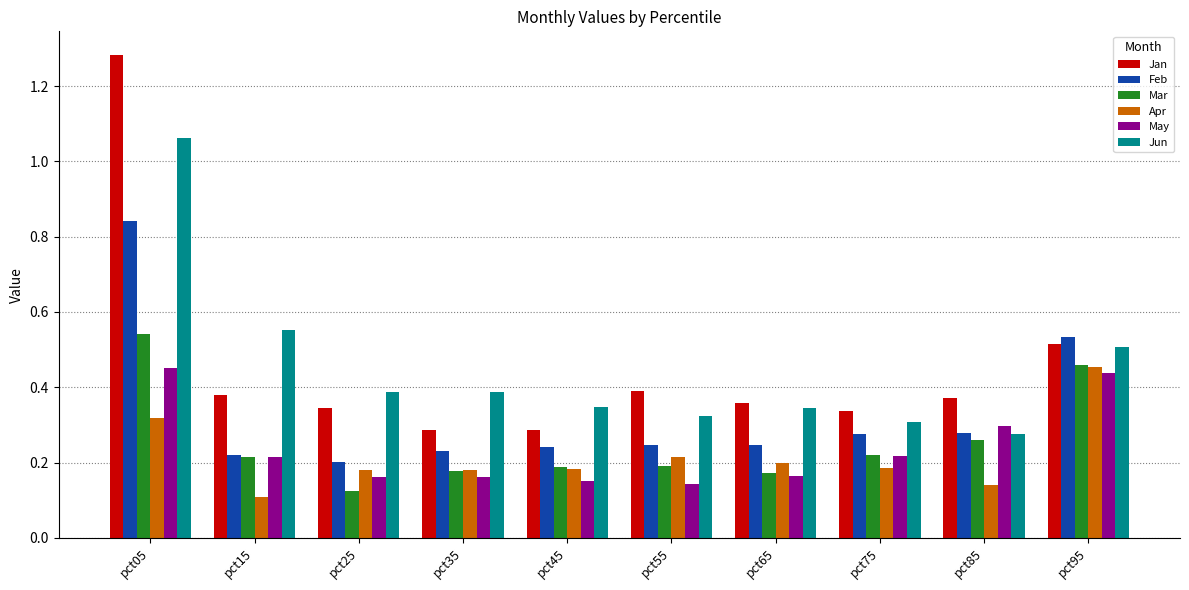

Which series has the largest range (max minus min)?

Jan